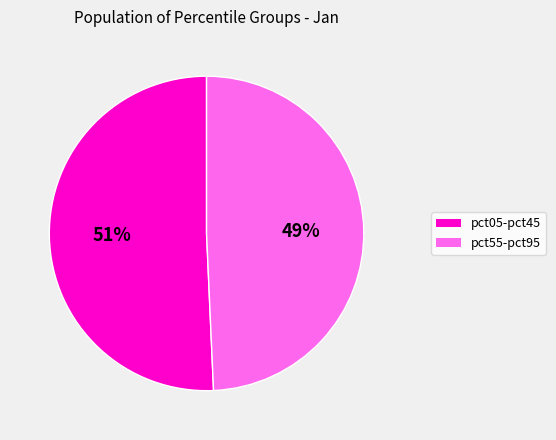

To the nearest percent, what is the average slice percentage?

50%